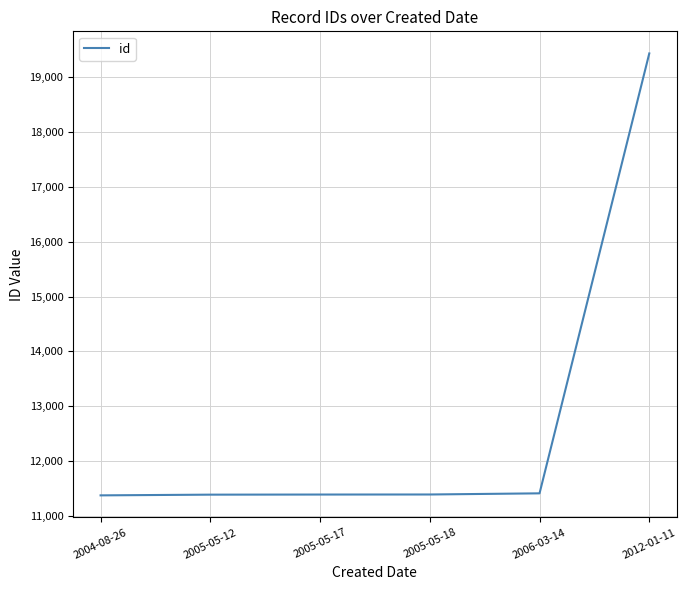

Does the chart display data point markers on the line(s)?

No